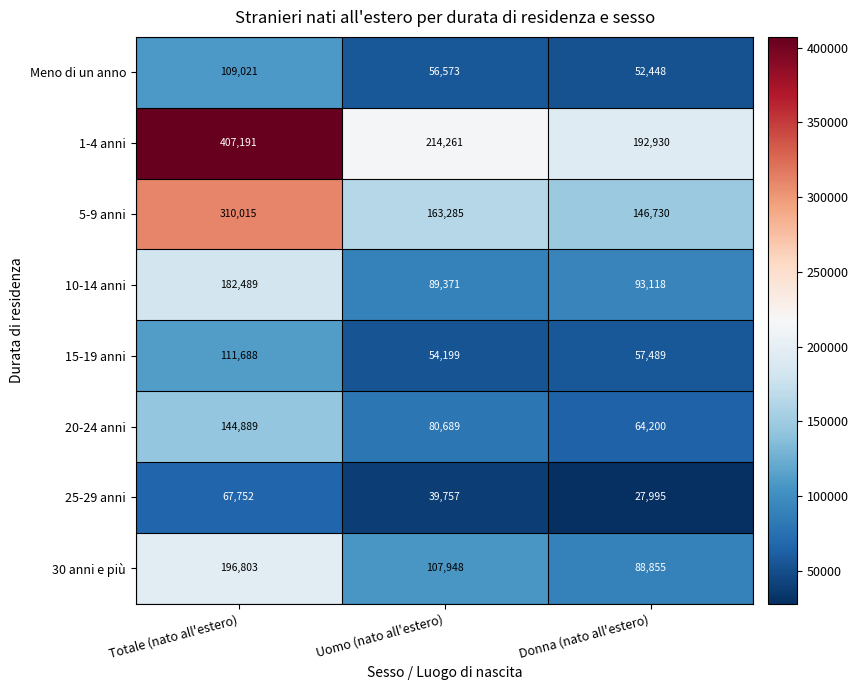

What is the spread (max minus min) of values at Donna (nato all'estero)?

164935